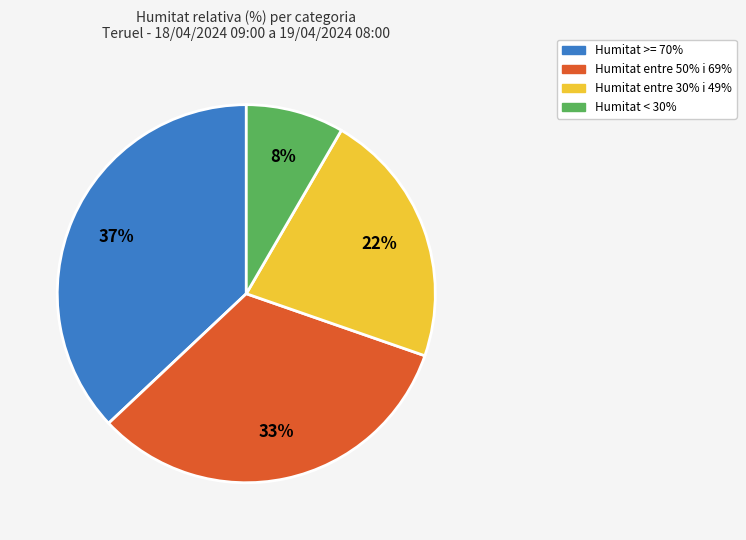

To the nearest percent, what percentage of the pie is Humitat >= 70%?

37%